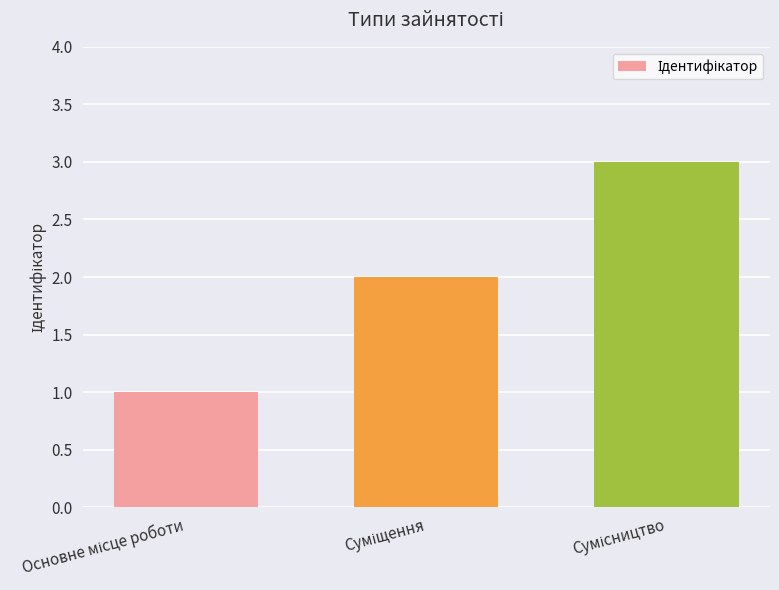

What is the greatest value displayed?

3